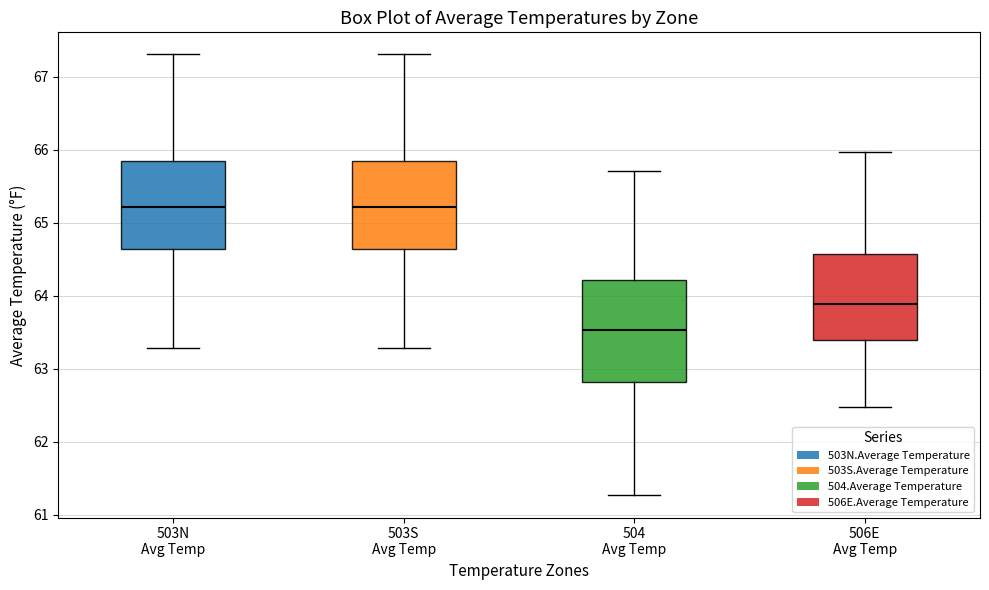

Which box has the lowest median line?

504 Avg Temp